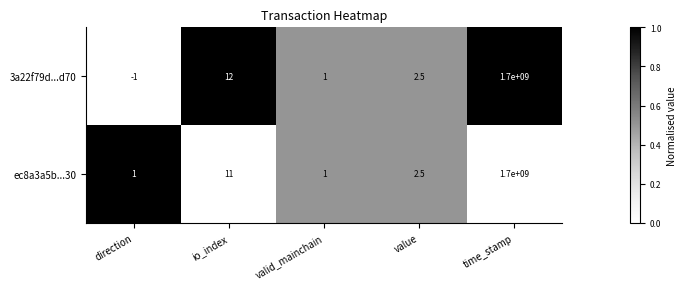

Reading right to left, extract all data points from this chart.

3a22f79d...d70: 1700000000.0	2.5	1.0	12.0	-1.0
ec8a3a5b...30: 1700000000.0	2.5	1.0	11.0	1.0